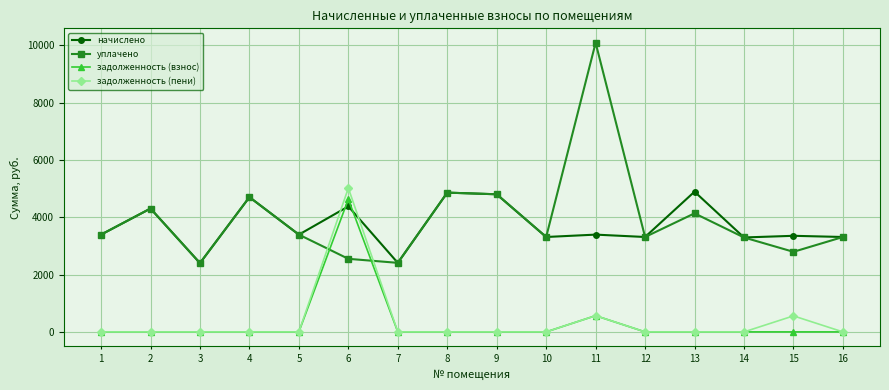

In уплачено, how many points are higher than both neighbors (excluding endpoints)?

5